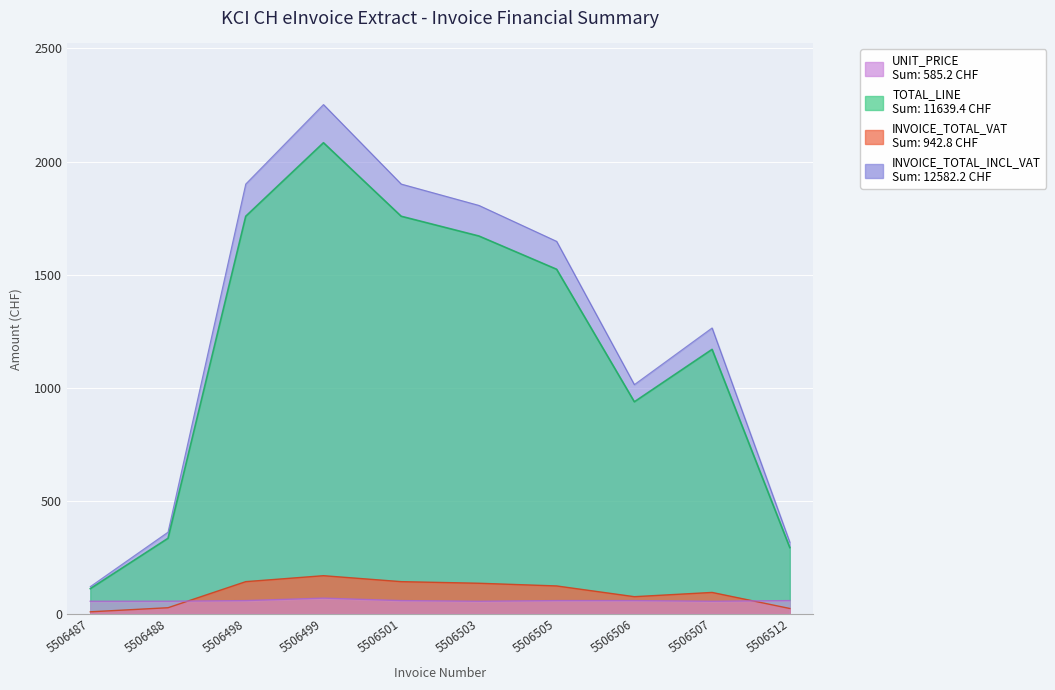

What is the value of the INVOICE_TOTAL_VAT point at the 10th from the left?

23.7